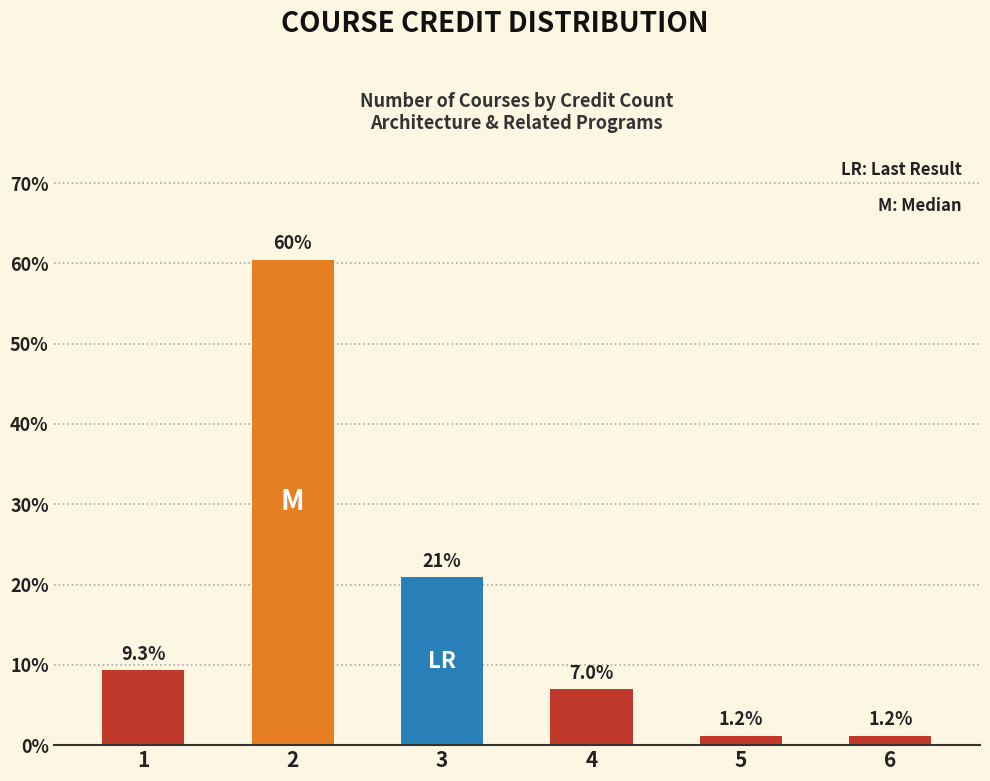

Which has a higher value, 5 or 4?

4